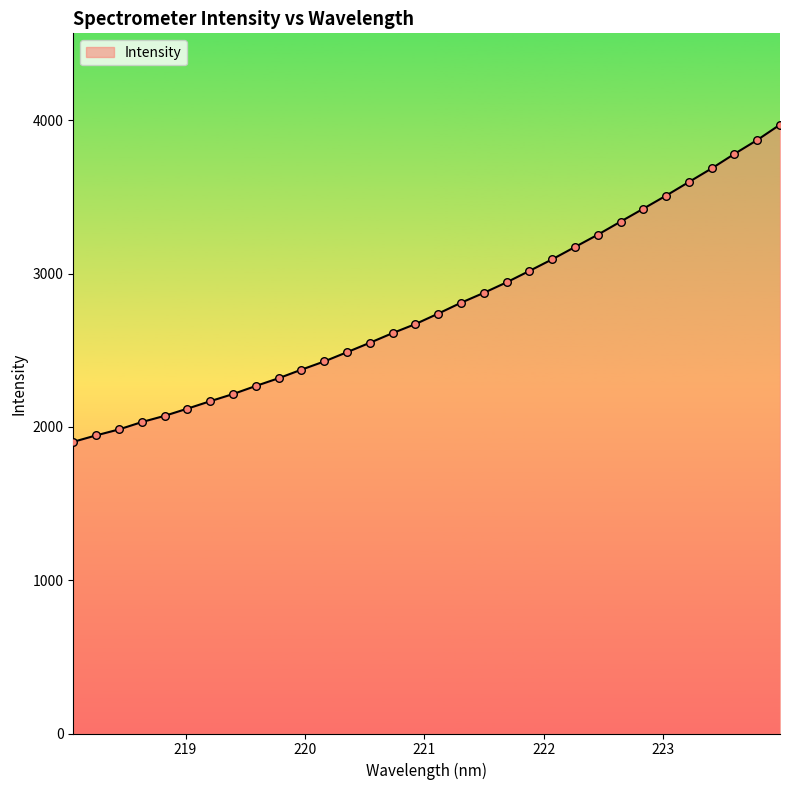

What is the difference between the maximum and minimum values?

2069.2